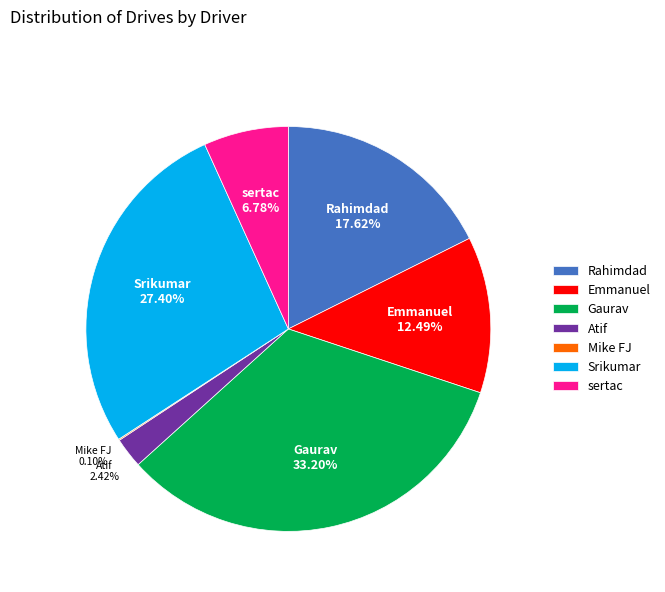

Which slice is the largest?

Gaurav